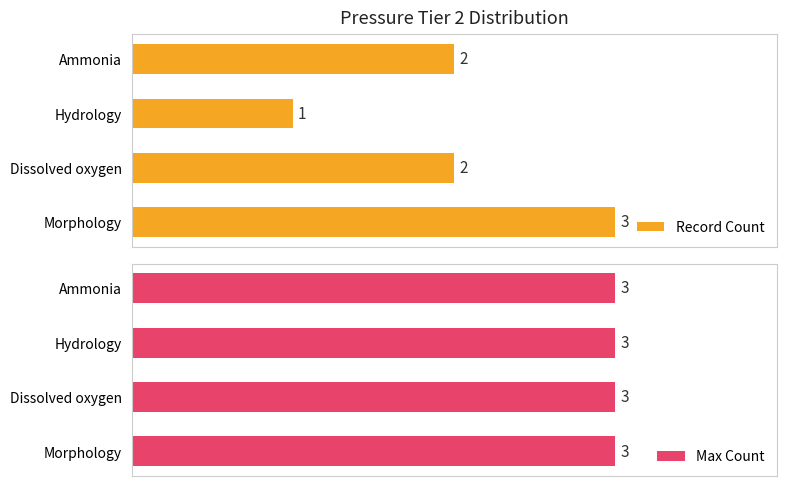

The Record Count series shows 1.2 at 3. True or false?

False